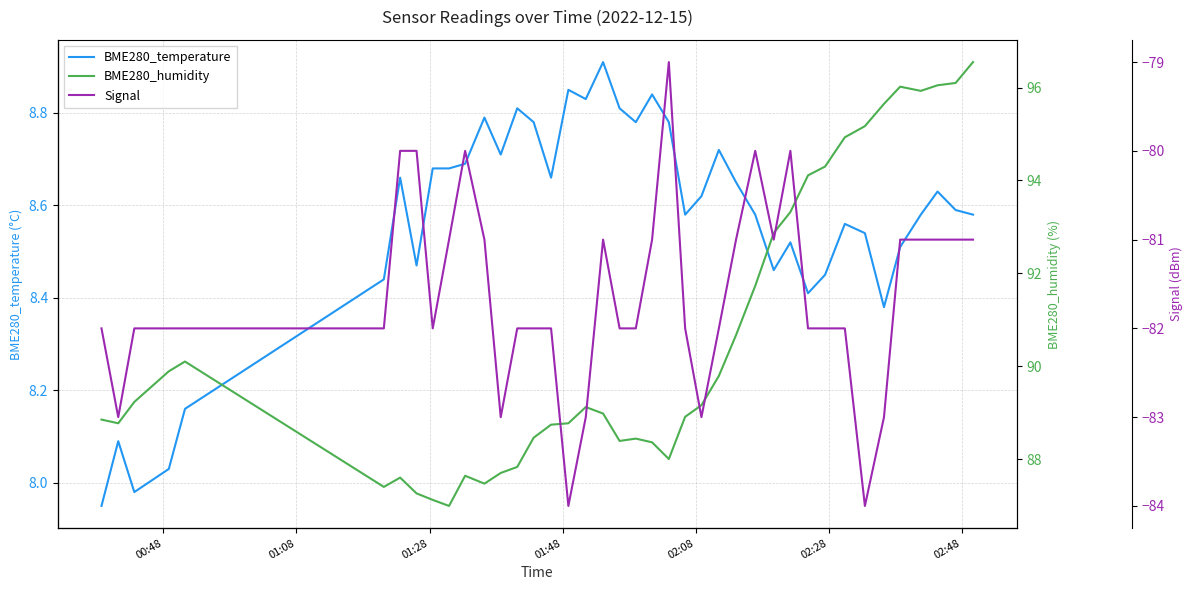

In Signal, how many points are higher than both neighbors (excluding endpoints)?

5